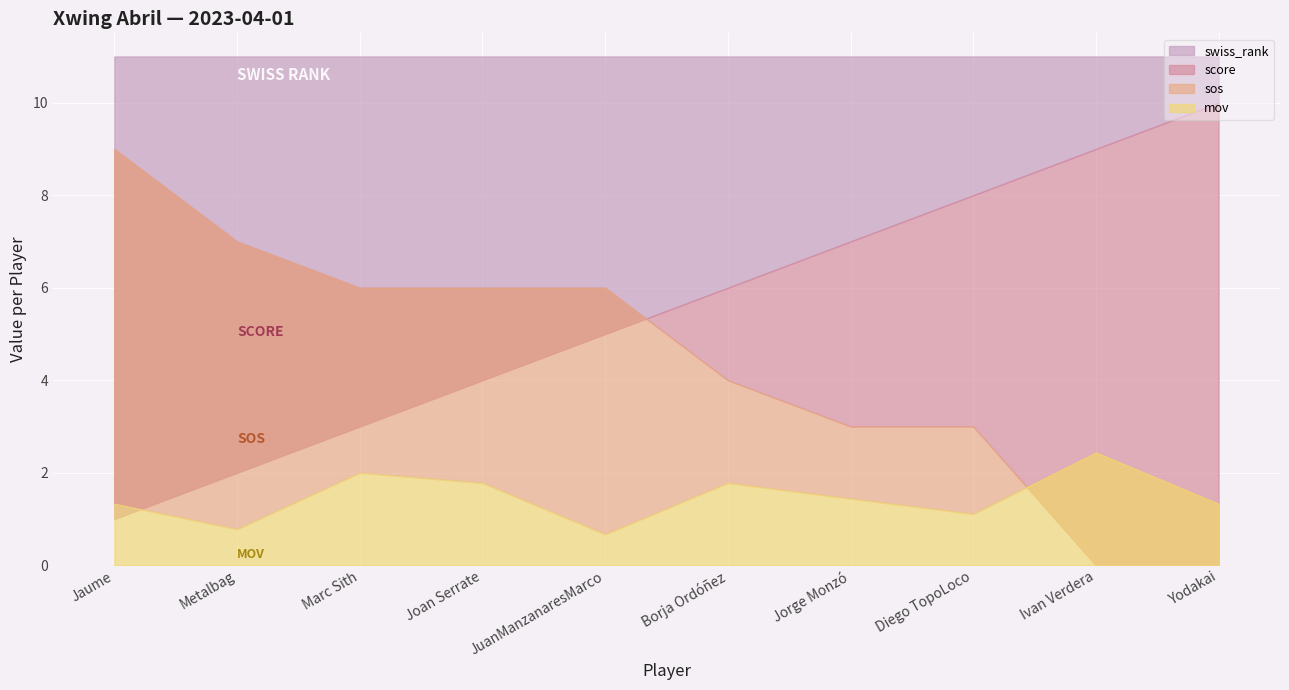

Which series has the largest total across all categories?

swiss_rank